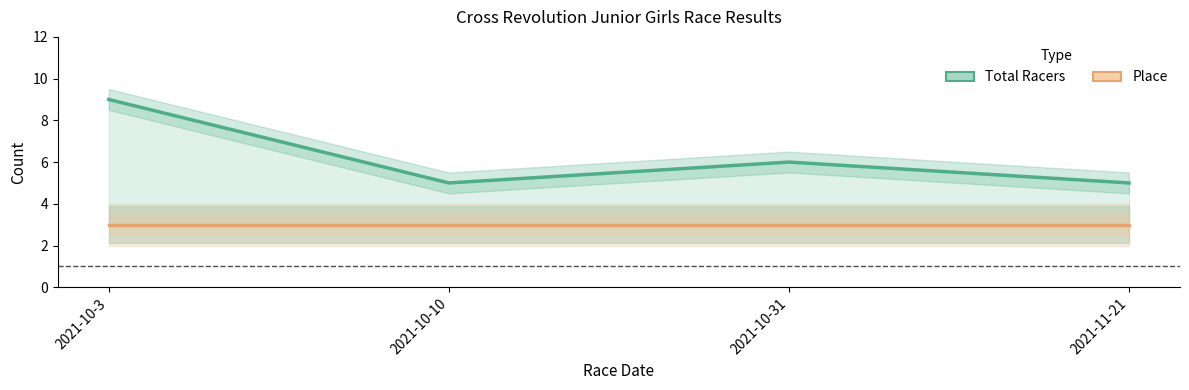

True or false: Total Racers and Place cross at least once.

False